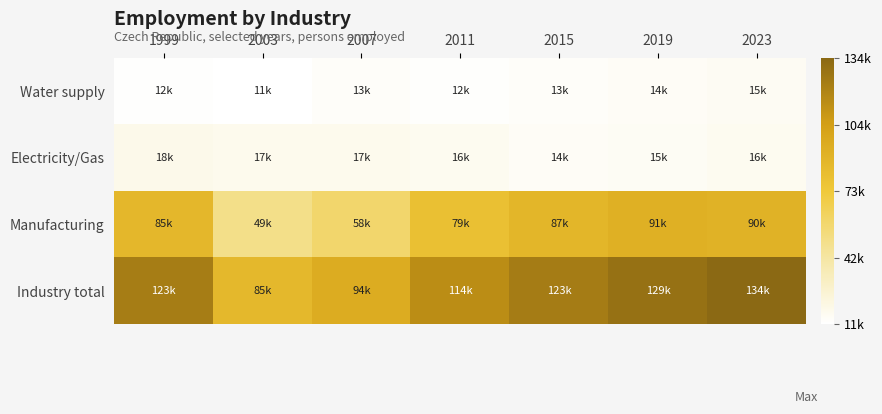

Reading right to left, extract all data points from this chart.

Industry total: 2023=134836	2019=129970	2015=123392	2011=114521	2007=94532	2003=85441	1999=123025
Manufacturing: 2023=90254	2019=91506	2015=87178	2011=79256	2007=58606	2003=49824	1999=85899
Electricity/Gas: 2023=16656	2019=15114	2015=14588	2011=16450	2007=17415	2003=17542	1999=18644
Water supply: 2023=15498	2019=14519	2015=13506	2011=12931	2007=13979	2003=11572	1999=12507